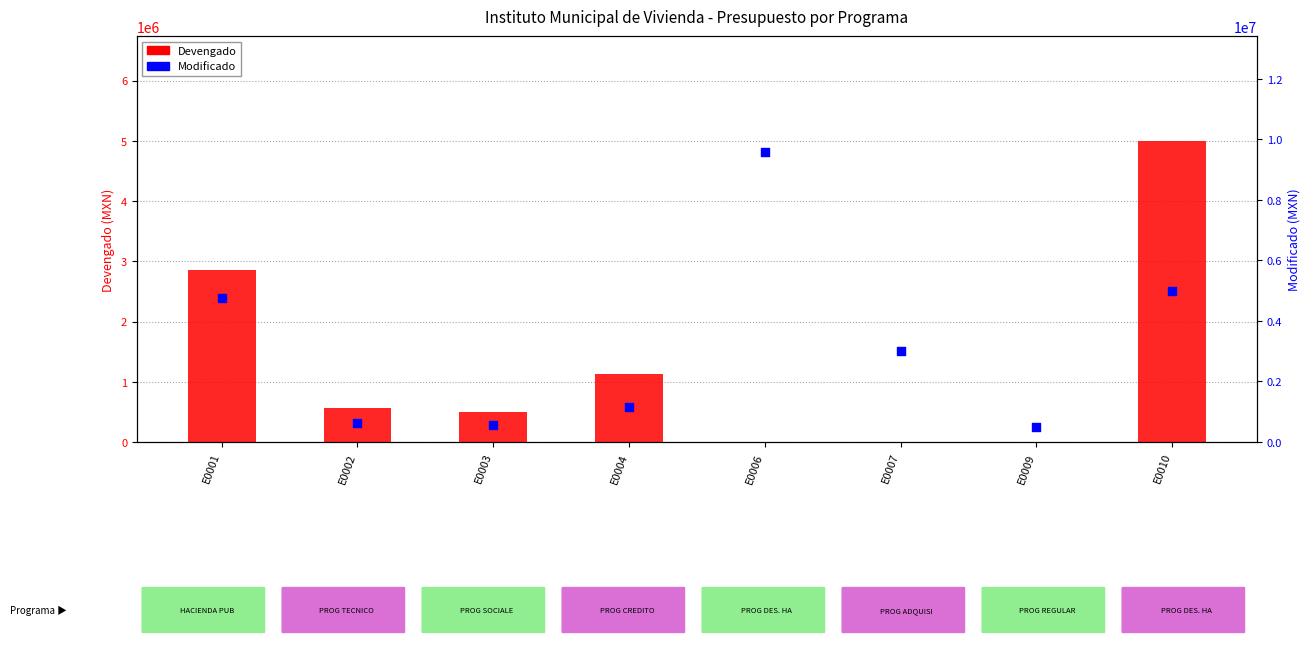

What are all the series names shown in the legend?

Devengado, Modificado